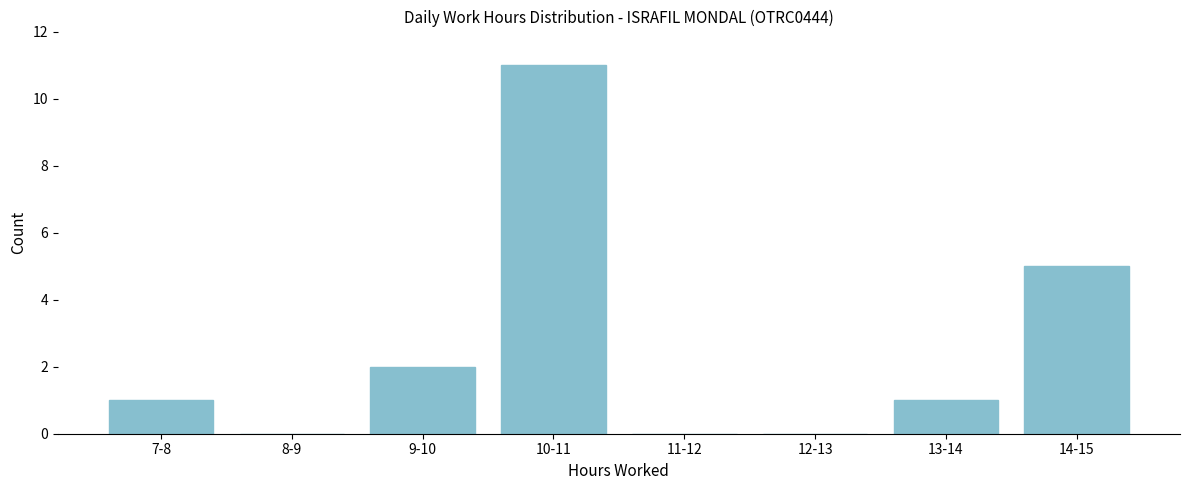

Reading left to right, transcribe all the data shown in this chart.

7-8=1	8-9=0	9-10=2	10-11=11	11-12=0	12-13=0	13-14=1	14-15=5